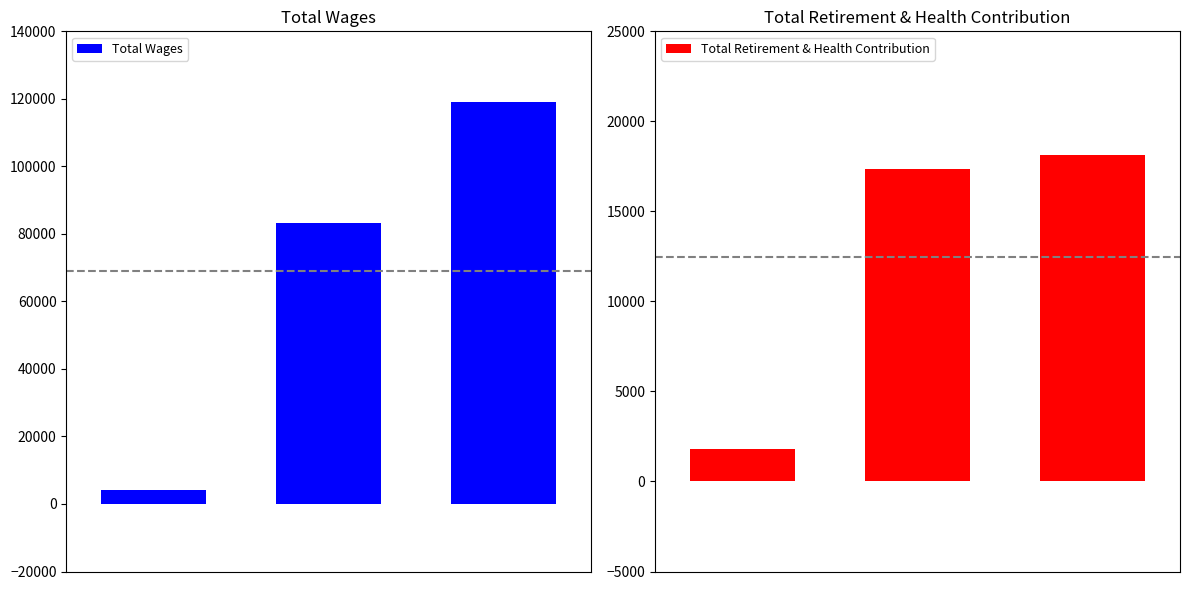

Reading left to right, what are all the values shown in this chart?

Total Wages: 4200	83326	119148
Total Retirement & Health Contribution: 1815	17375	18141